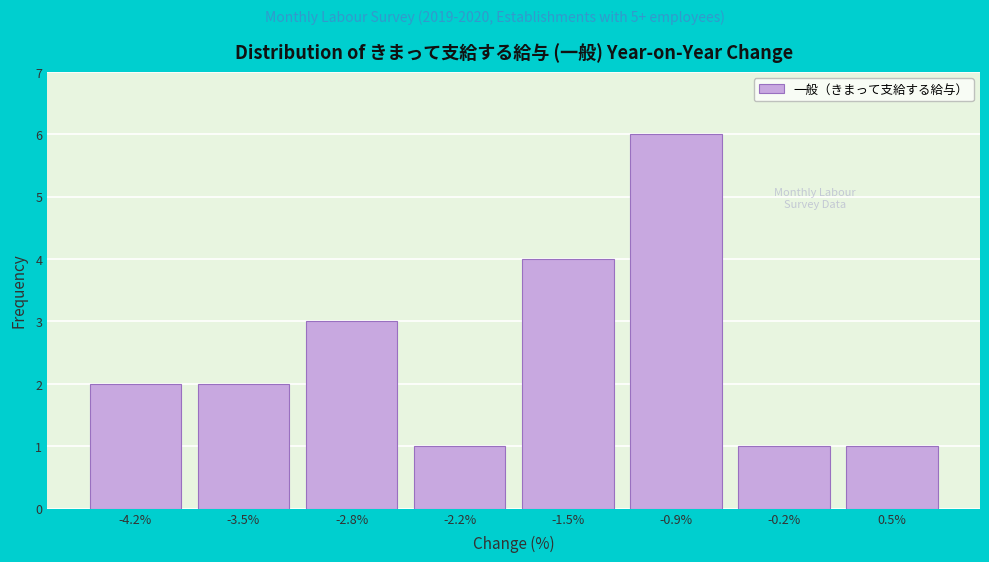

Reading left to right, list every bar in this chart as the range it spans on the x-axis followed by its height. Neither the bar edges nor the heights are printed on the chart, so give them approximately, as read against the axes.

-4.5 to -3.8: 2
-3.8 to -3.2: 2
-3.2 to -2.5: 3
-2.5 to -1.8: 1
-1.8 to -1.2: 4
-1.2 to -0.5: 6
-0.5 to 0.1: 1
0.1 to 0.8: 1